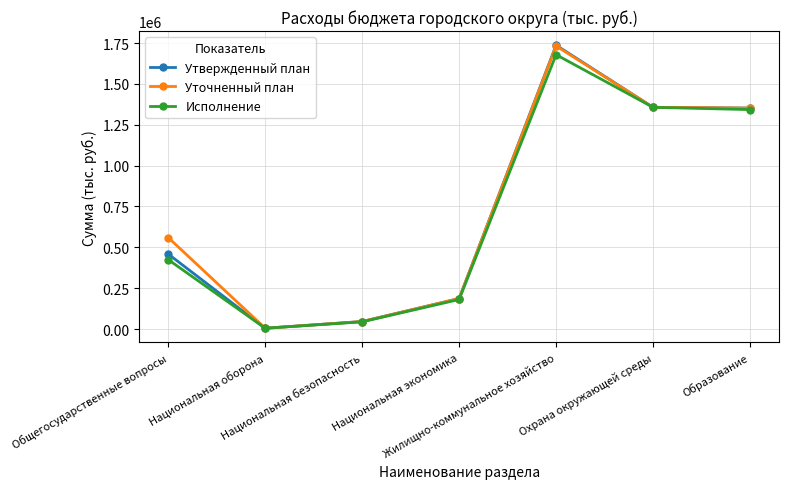

At how many categories does at least one series exceed 116385?

5